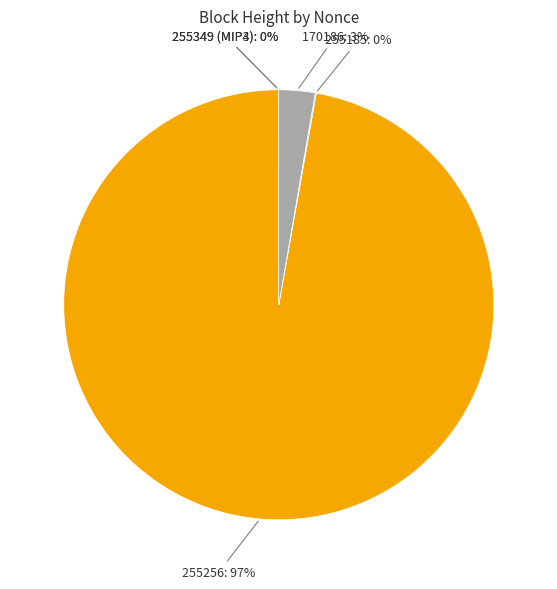

To the nearest percent, what percentage of the pie is 170186?

3%